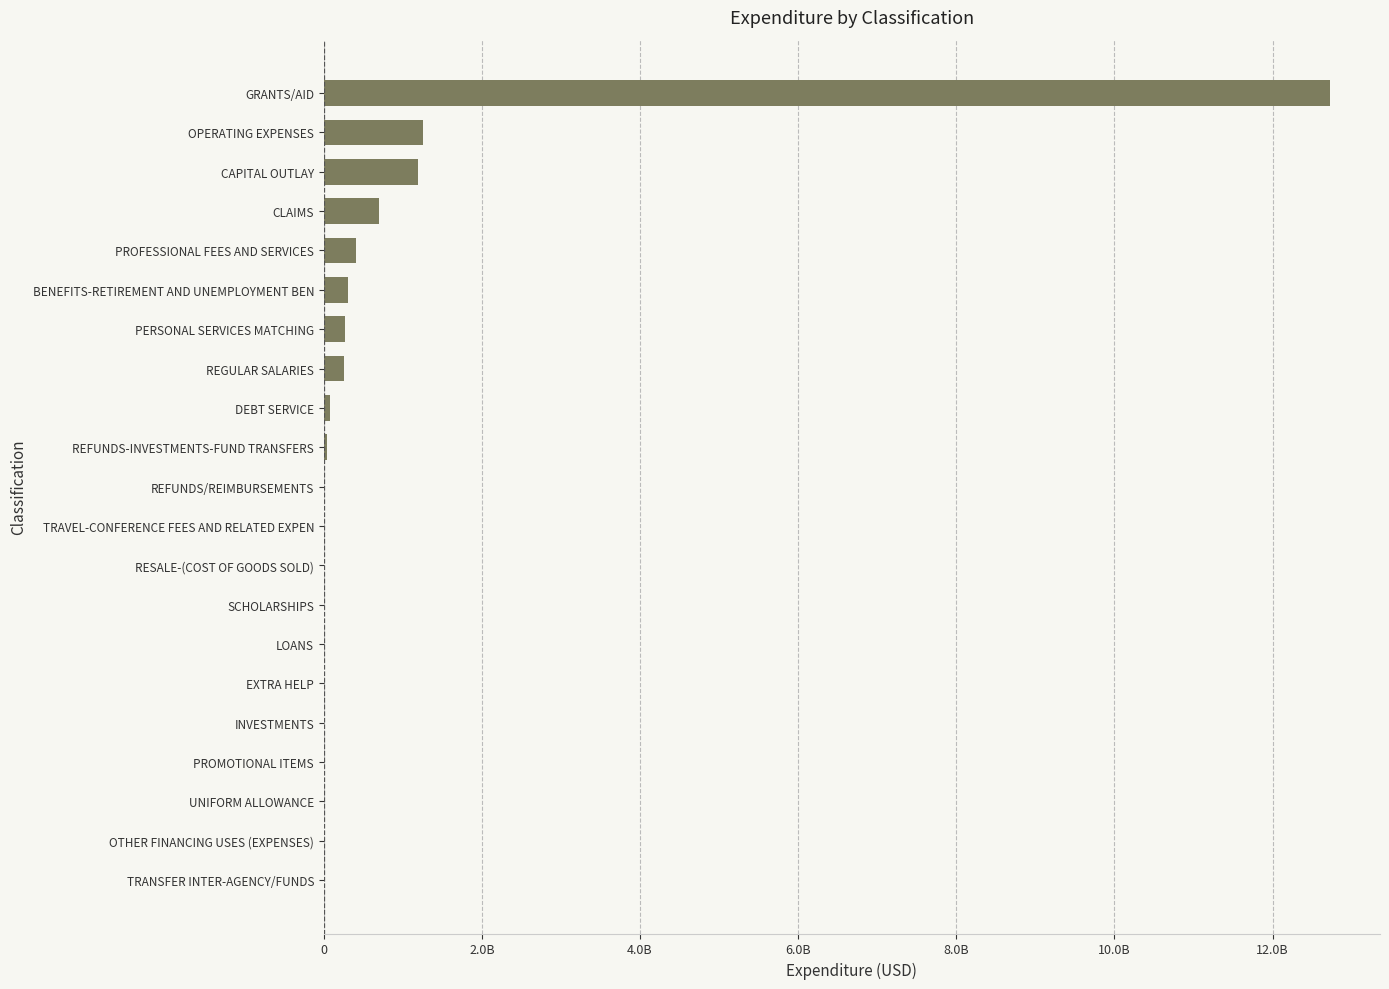

What is the maximum value shown in the chart?

12722033917.4